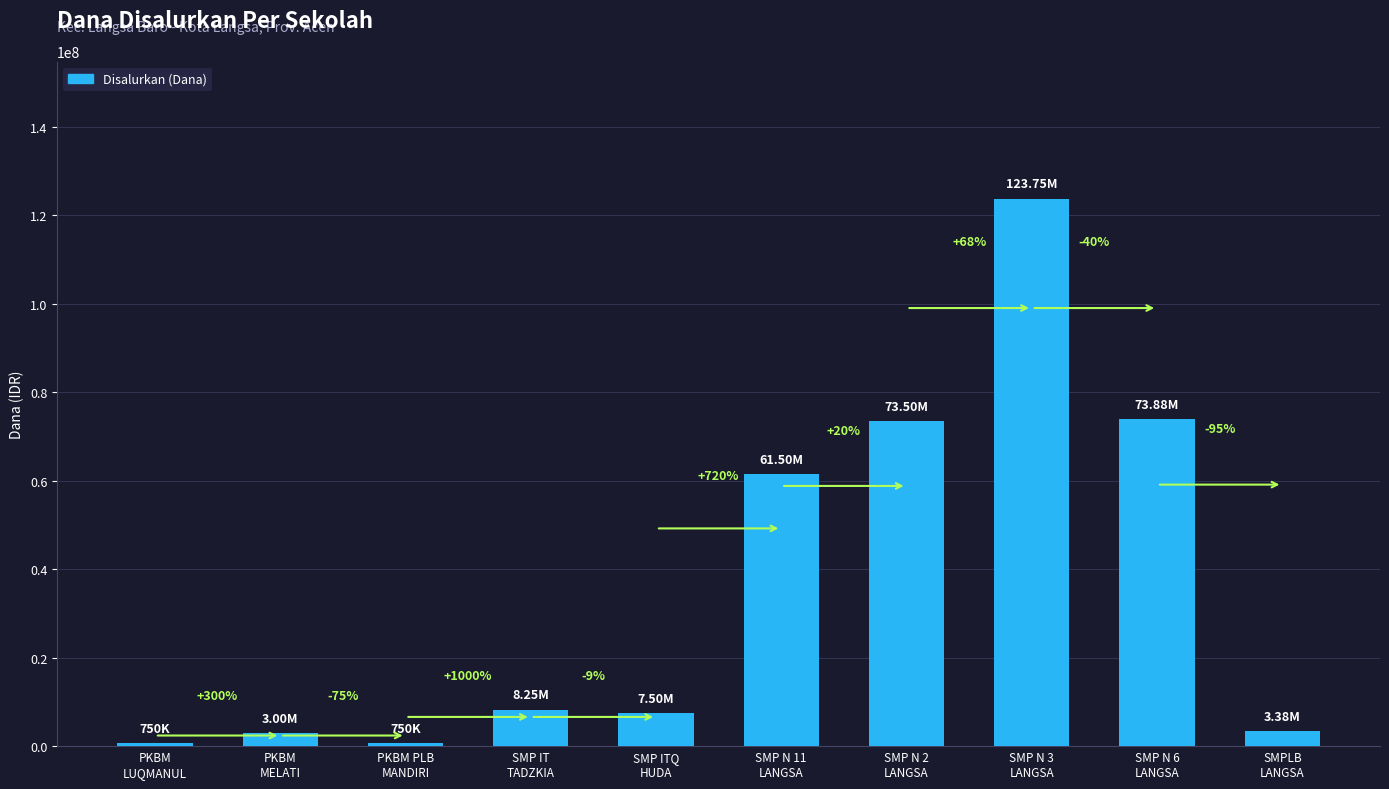

Reading left to right, extract all data points from this chart.

750000	3000000	750000	8250000	7500000	61500000	73500000	123750000	73875000	3375000